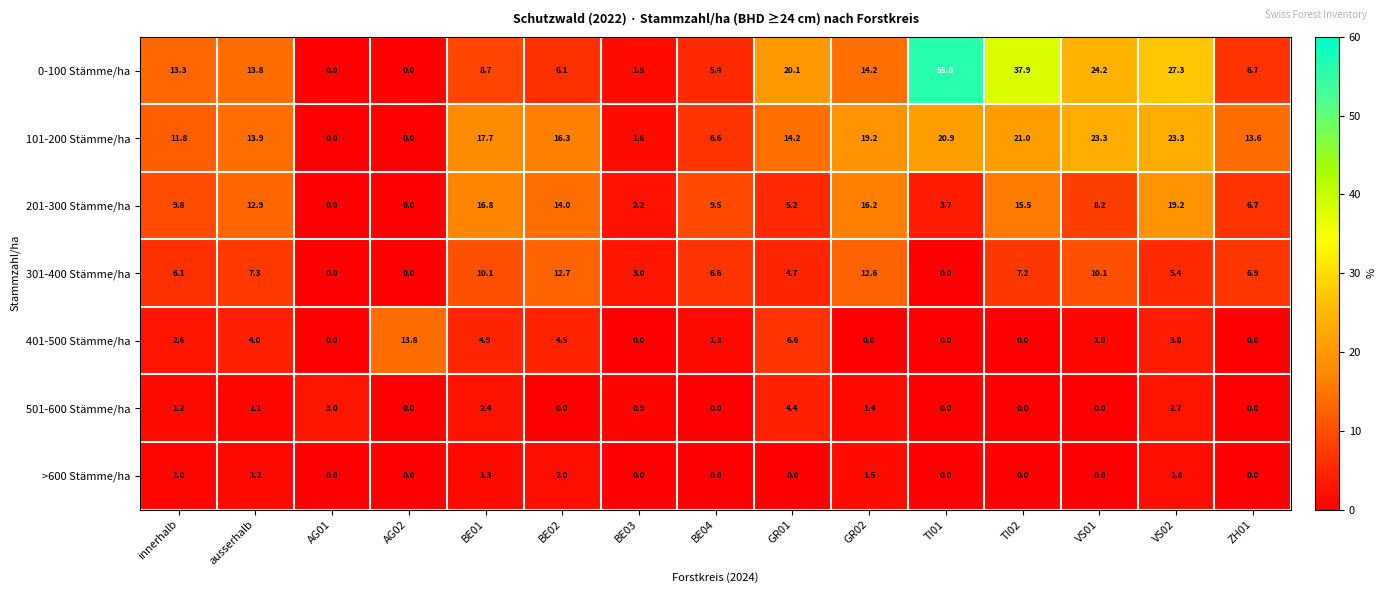

List the series in order of their peak value, highest first.

0-100 Stämme/ha, 101-200 Stämme/ha, 201-300 Stämme/ha, 401-500 Stämme/ha, 301-400 Stämme/ha, 501-600 Stämme/ha, >600 Stämme/ha